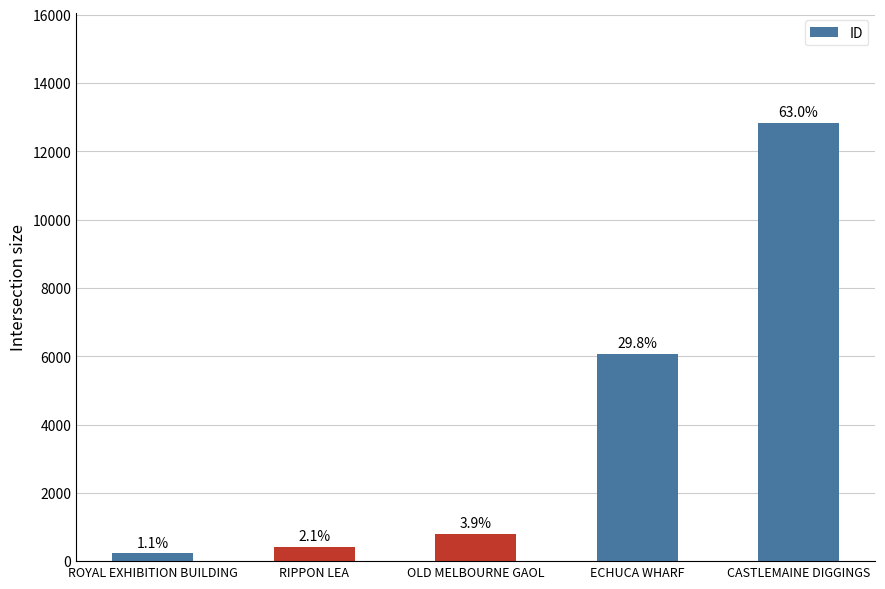

What is the maximum value shown in the chart?

12834